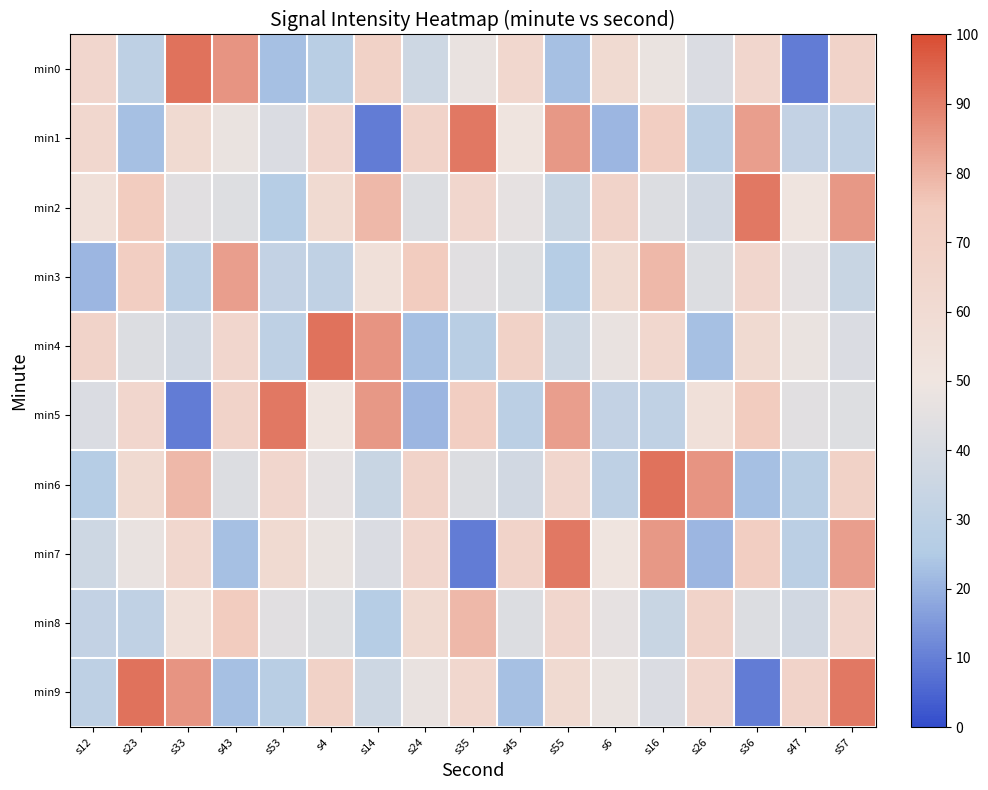

At which category is the sum across all series the highest?

s57